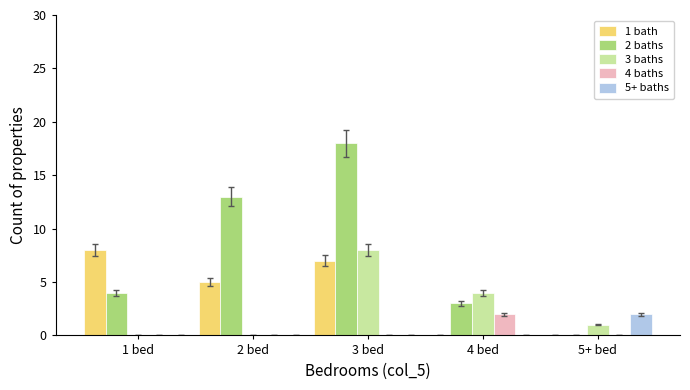

Reading right to left, extract all data points from this chart.

1 bath: 0	0	7	5	8
2 baths: 0	3	18	13	4
3 baths: 1	4	8	0	0
4 baths: 0	2	0	0	0
5+ baths: 2	0	0	0	0